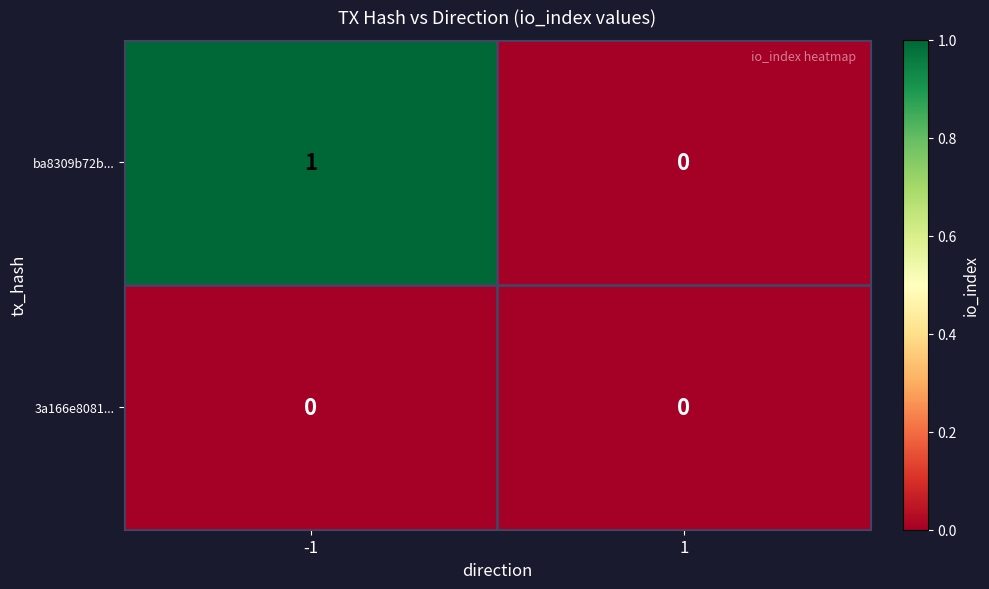

What is the maximum value shown in the chart?

1